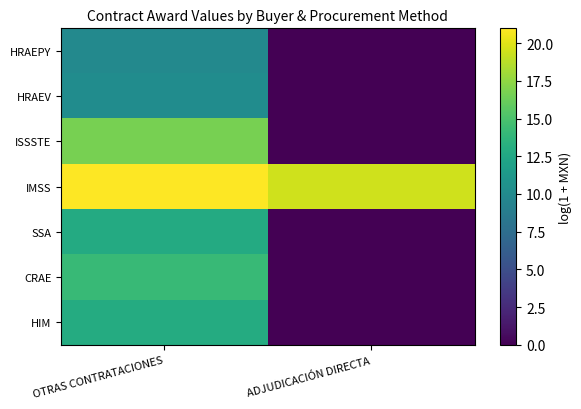

Rank the series at ADJUDICACIÓN DIRECTA from lowest to highest value.

HRAEPY, HRAEV, ISSSTE, SSA, CRAE, HIM, IMSS